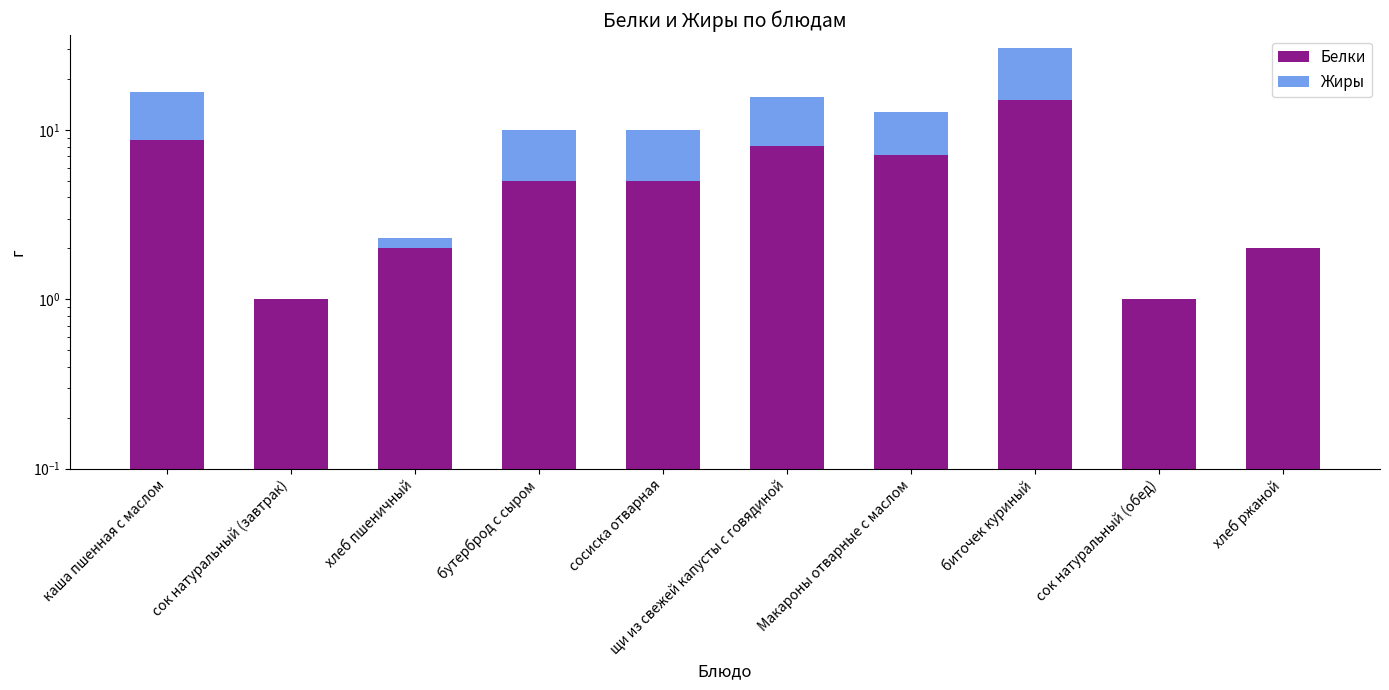

How many data points does each series have?

10